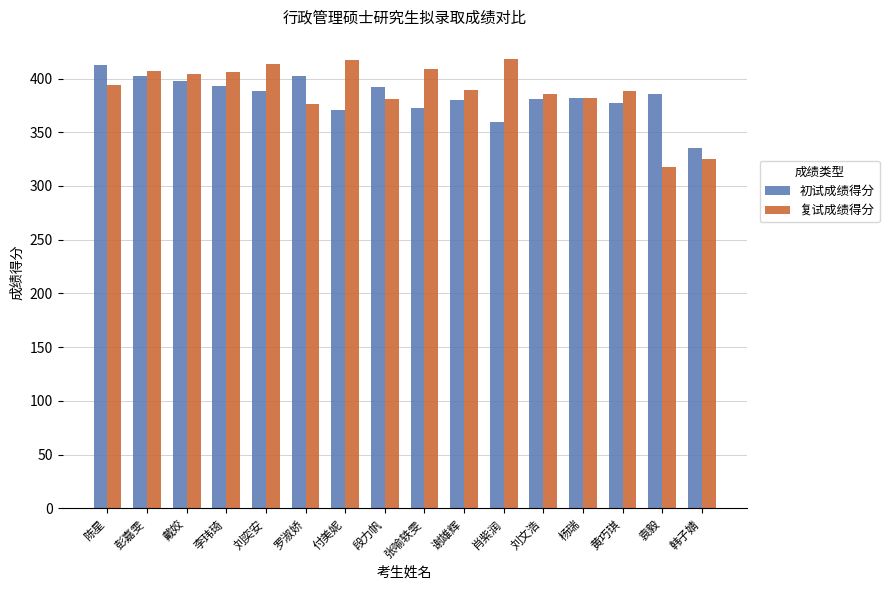

Count the number of data series in this chart.

2